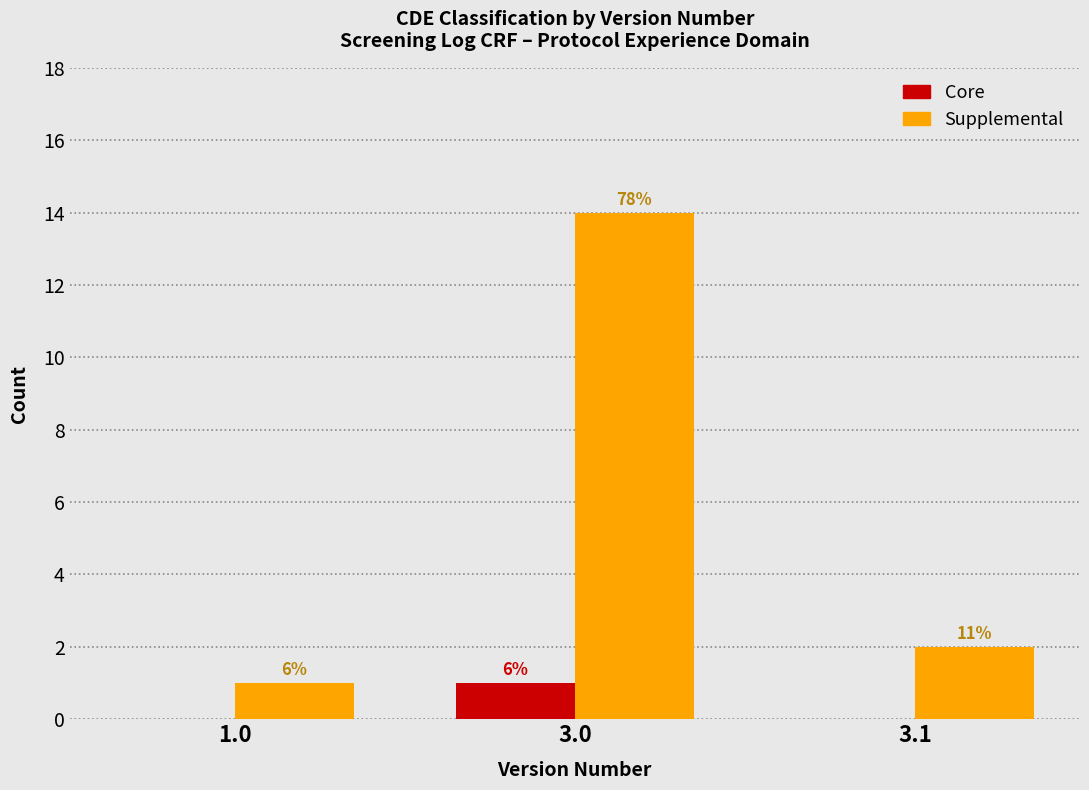

How many groups of bars are there?

3